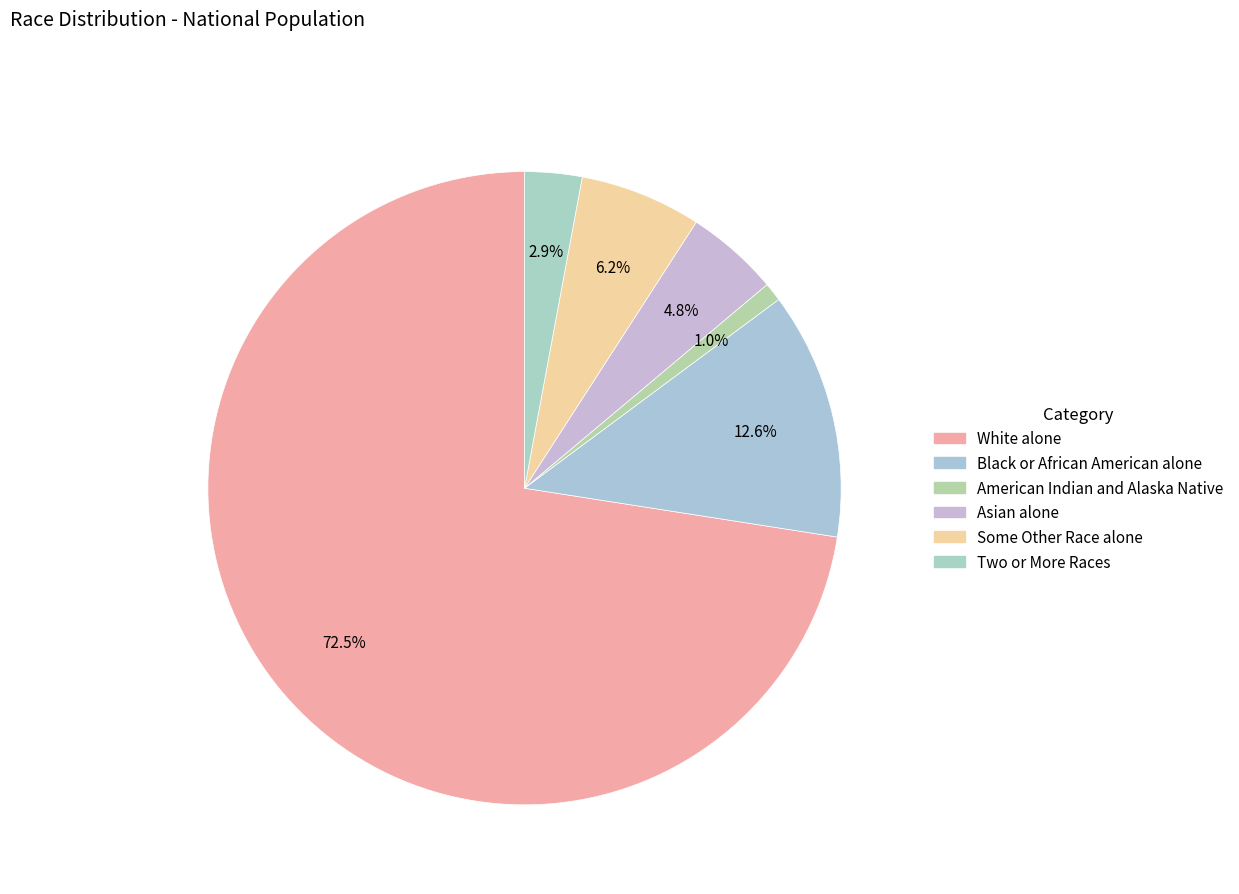

Is it true that White alone is 63% of the pie?

False